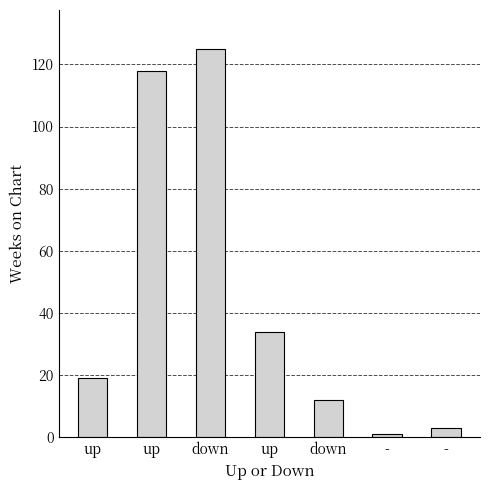

How many data points does each series have?

7